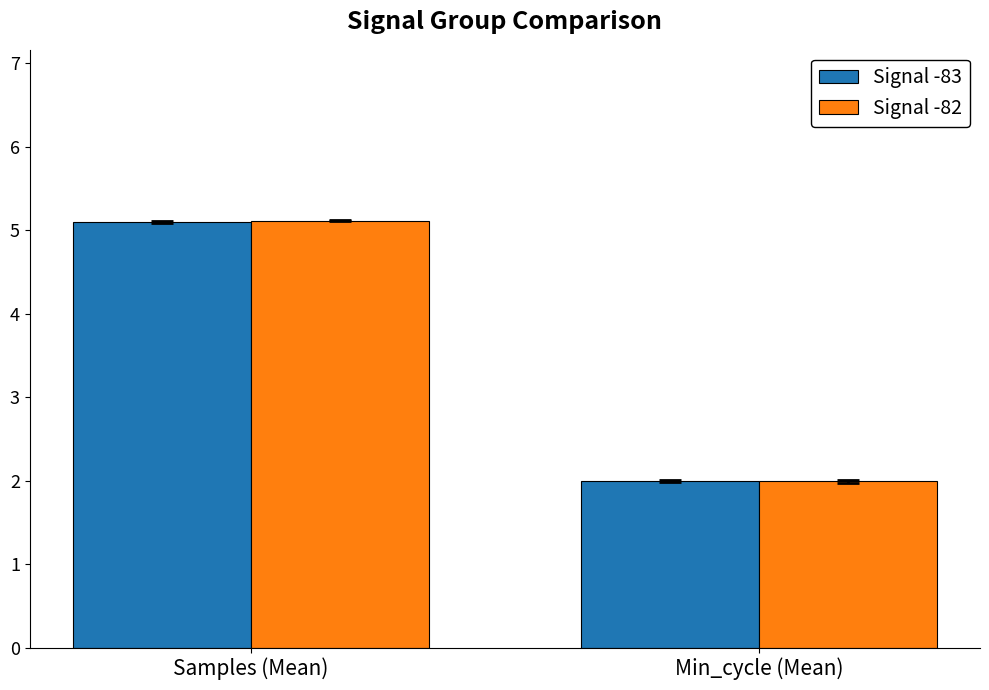

Rank the categories by Signal -82 value from highest to lowest.

Samples (Mean), Min_cycle (Mean)